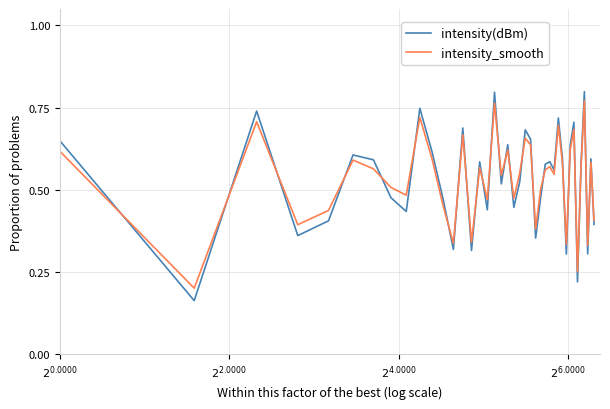

Which series has the widest spread of values?

intensity(dBm)